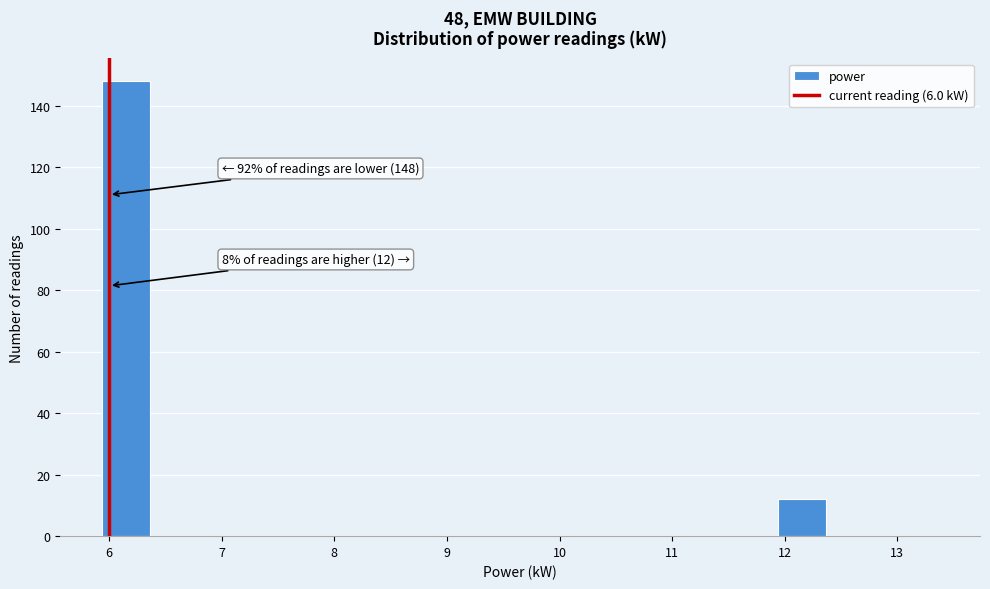

Over which range of the x-axis is the bar tallest?

5.9 to 6.4